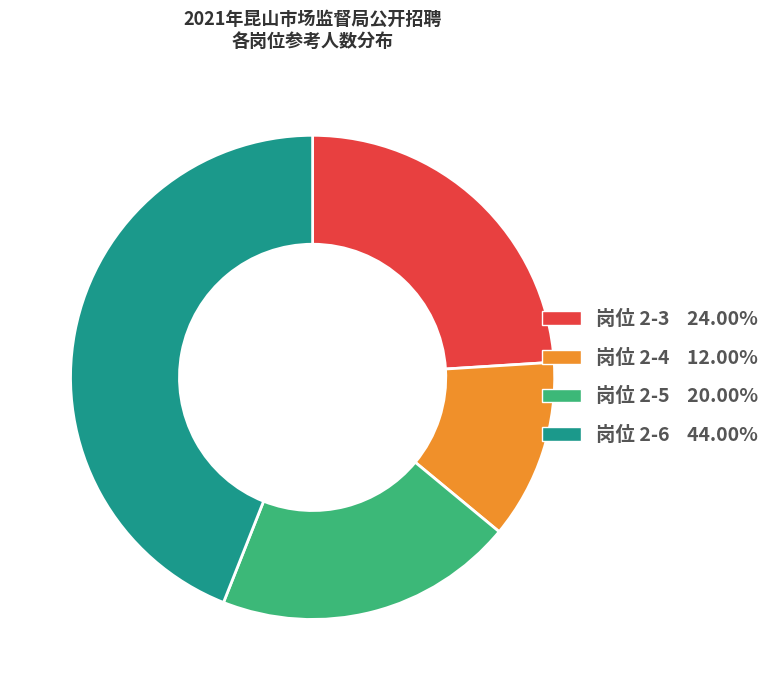

Is there a majority slice in this chart?

No